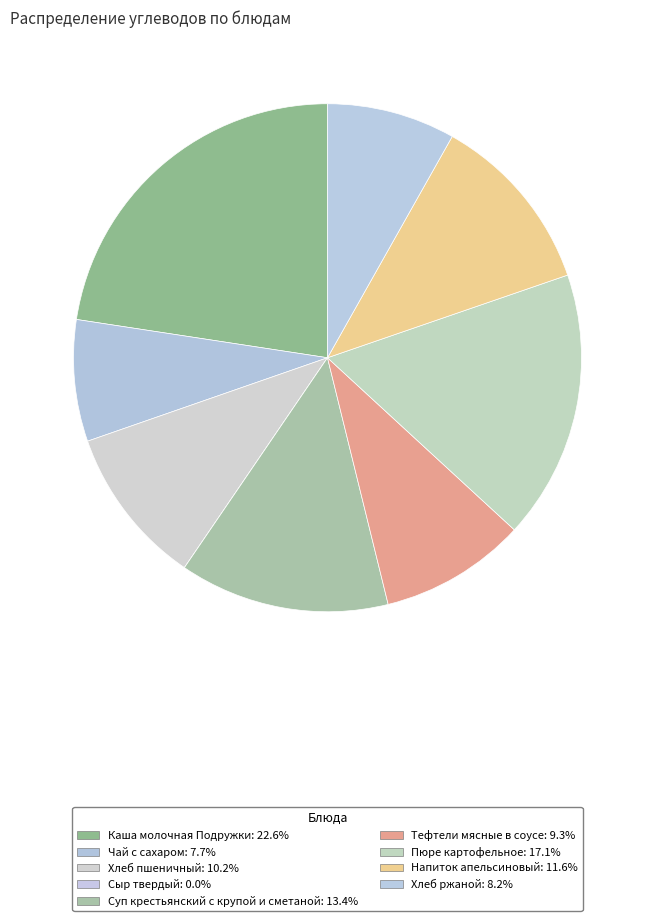

To the nearest percent, what is the difference between the largest and smallest slice percentages?

23%